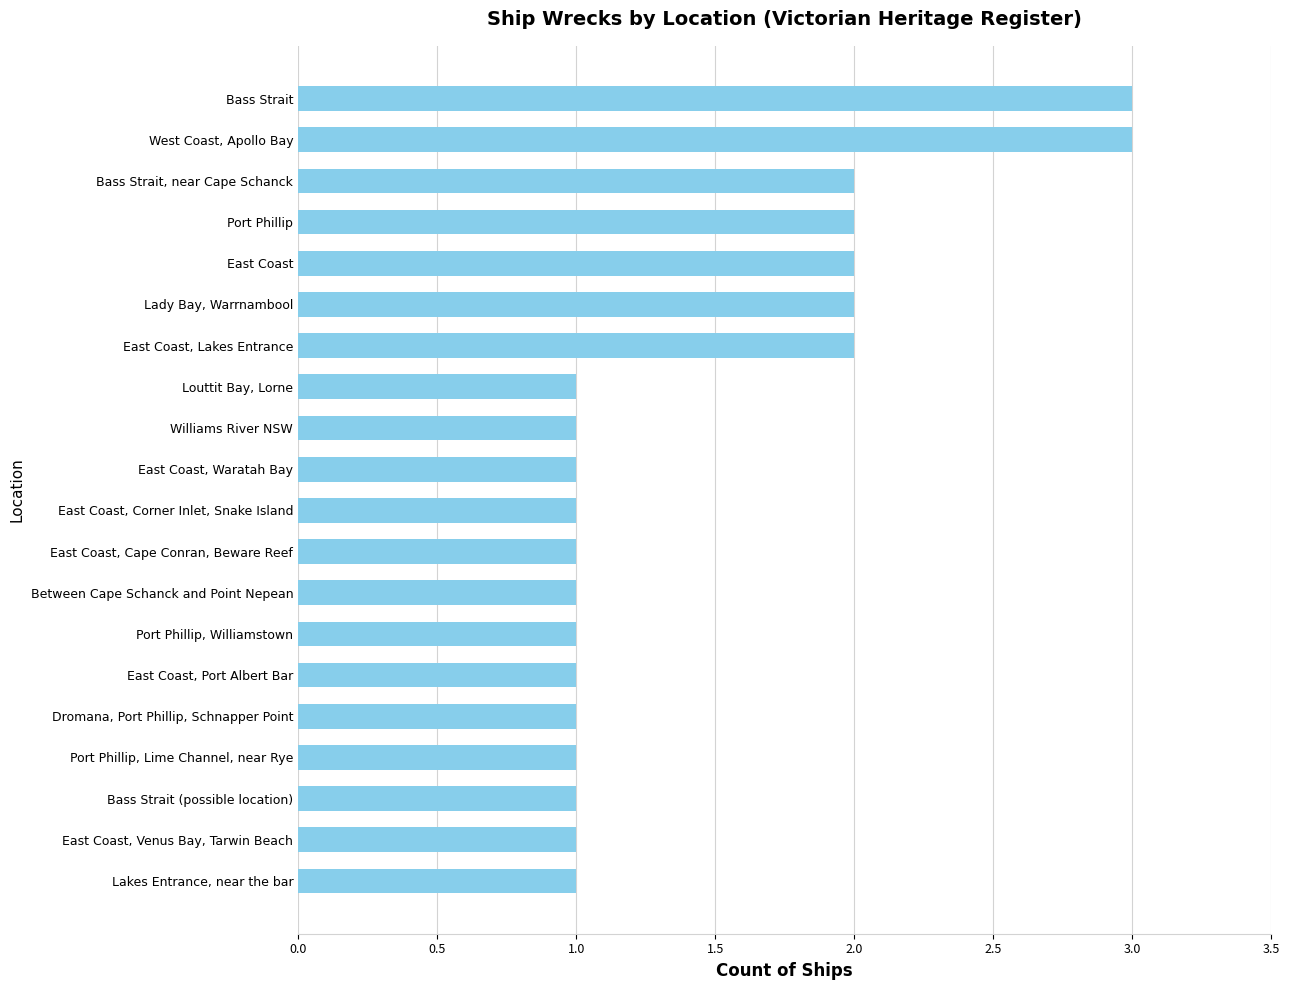

The chart shows a value of 2 at East Coast, Venus Bay, Tarwin Beach. True or false?

False